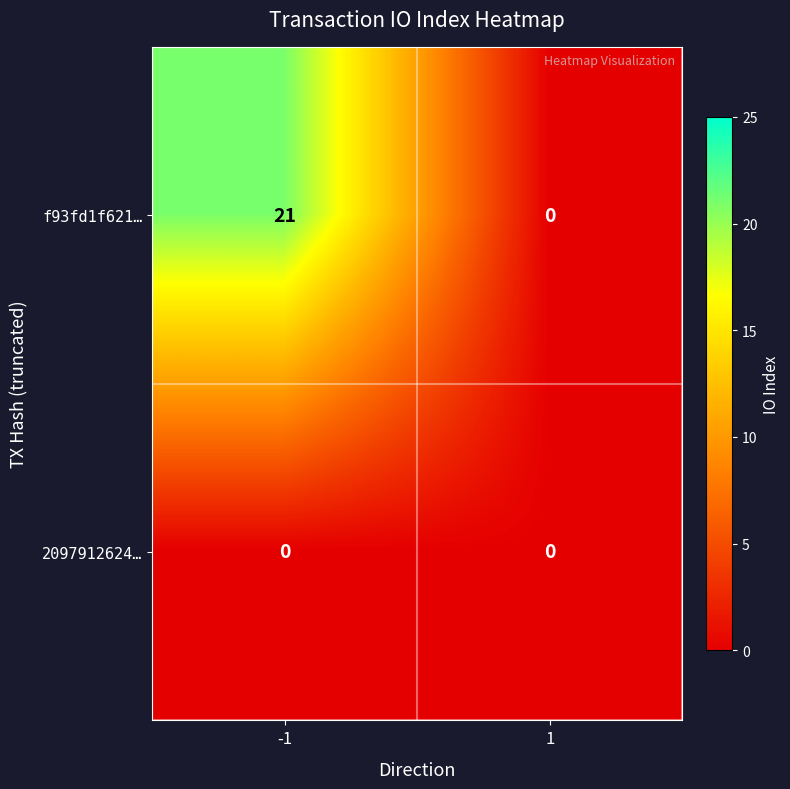

Reading left to right, extract all data points from this chart.

f93fd1f621…: -1=21	1=0
2097912624…: -1=0	1=0